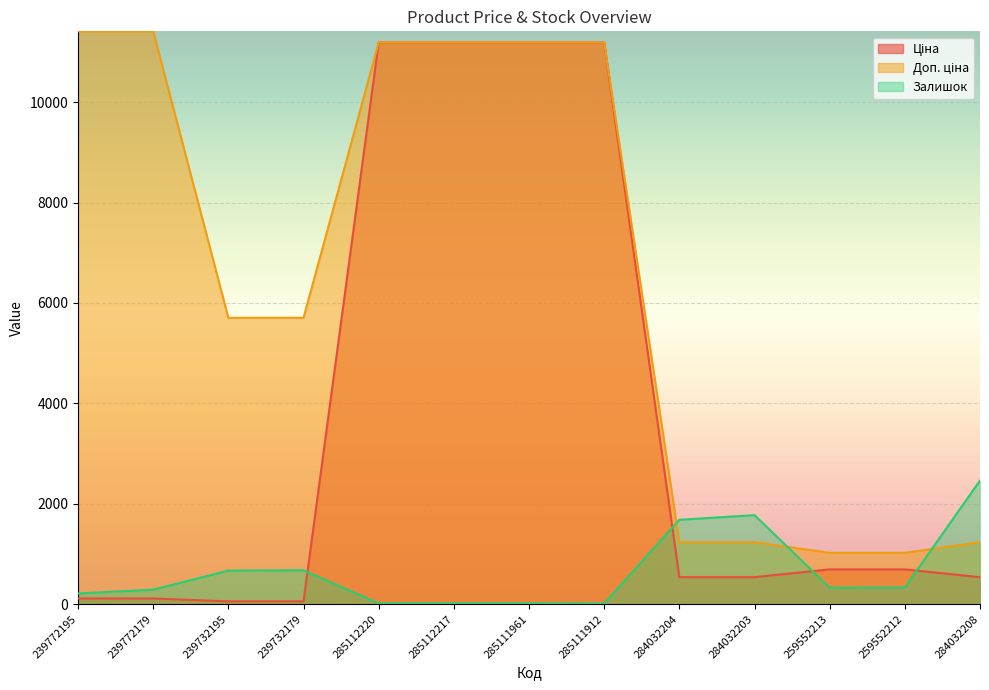

How many data points does each series have?

13